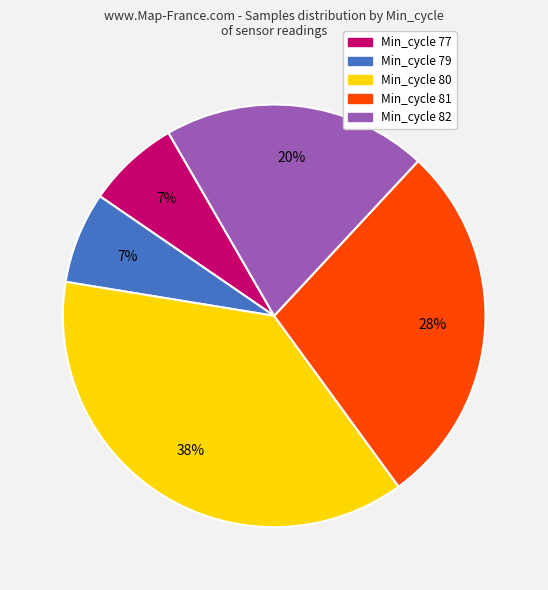

How many segments does this pie chart have?

5